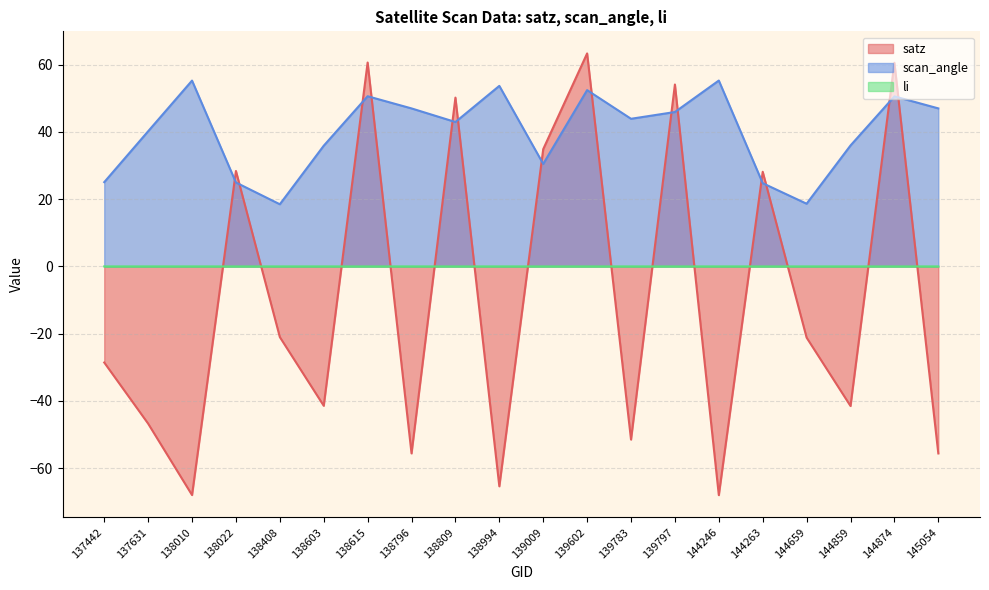

After their last crossing, which series has the higher values: scan_angle or satz?

scan_angle